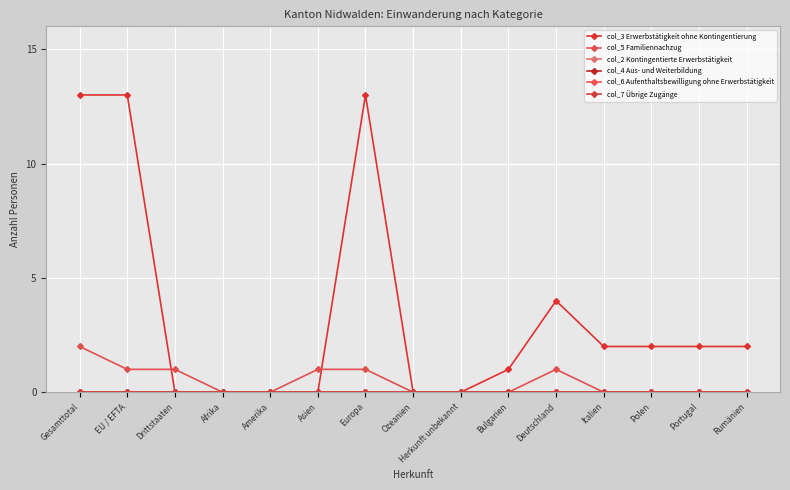

Is this an area chart (filled region under the line)?

No